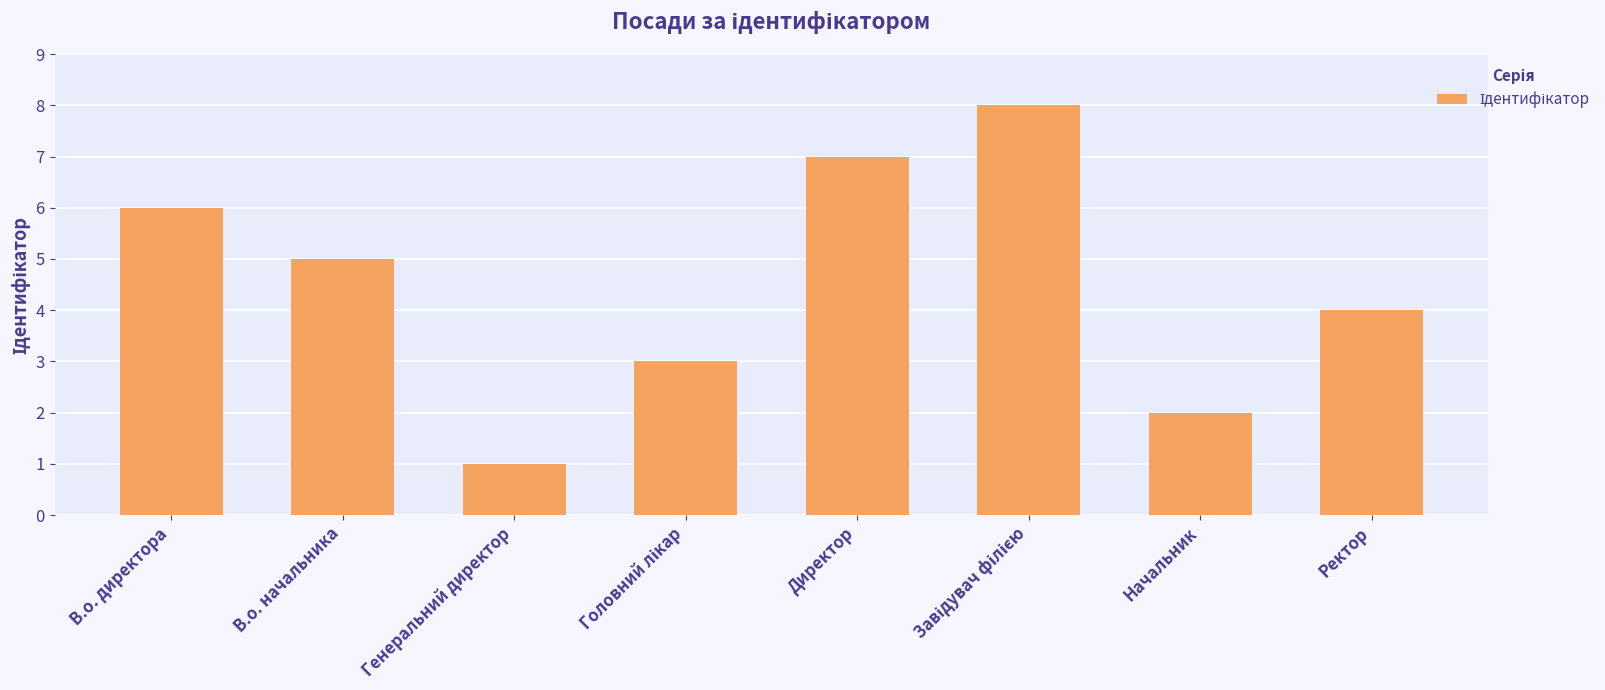

Count the number of data series in this chart.

1